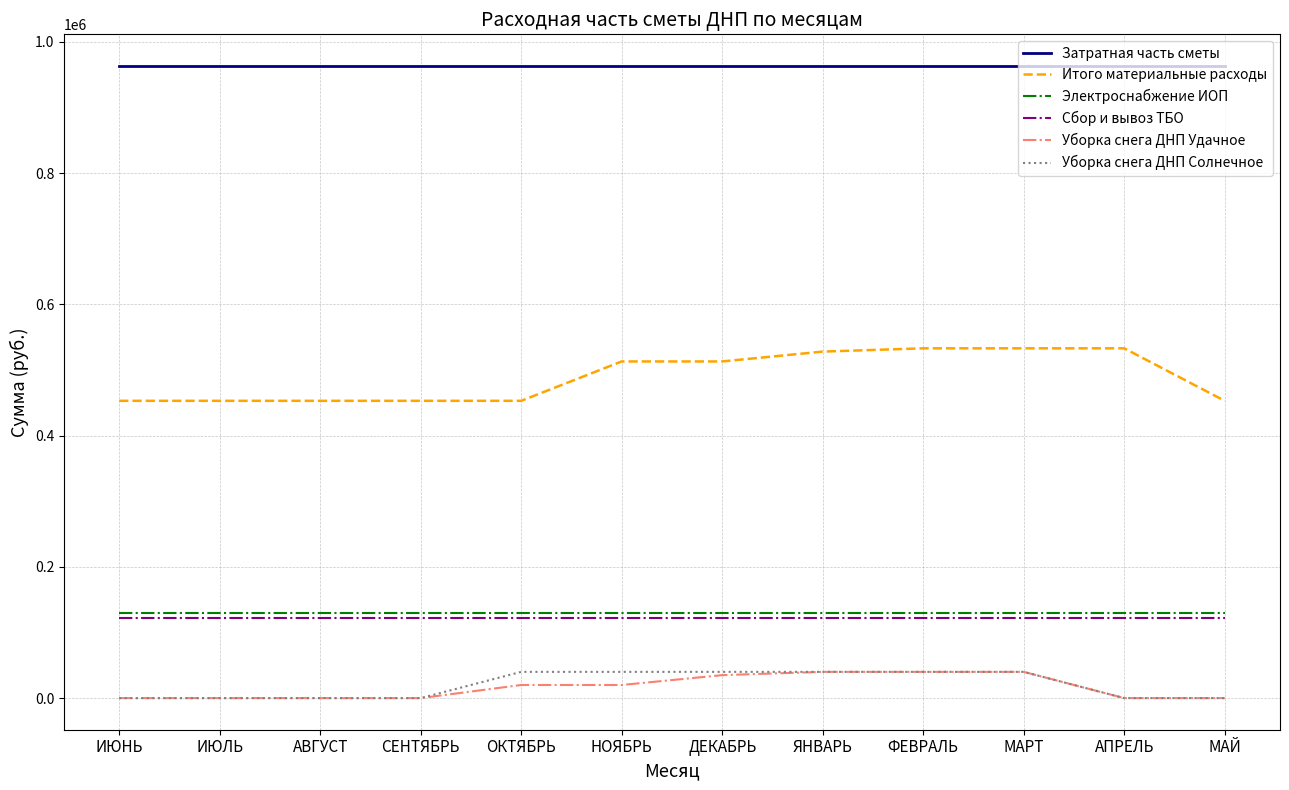

Count the number of data series in this chart.

6